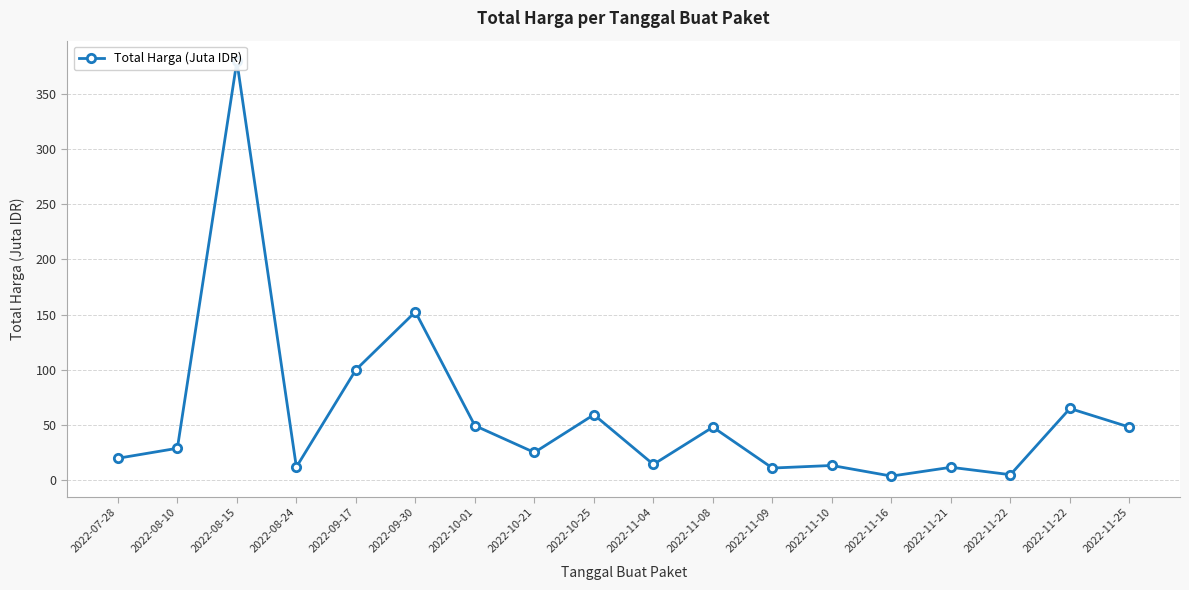

Rank the categories by value from lowest to highest.

2022-11-16, 2022-11-22, 2022-11-09, 2022-11-21, 2022-08-24, 2022-11-10, 2022-11-04, 2022-07-28, 2022-10-21, 2022-08-10, 2022-11-08, 2022-11-25, 2022-10-01, 2022-10-25, 2022-11-22, 2022-09-17, 2022-09-30, 2022-08-15